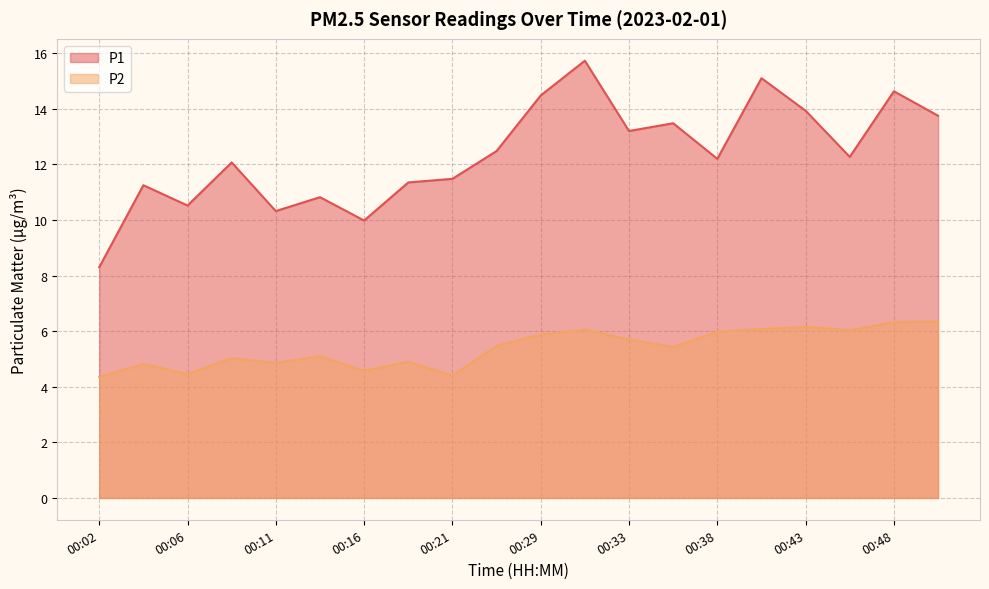

How many lines are shown in the chart?

2